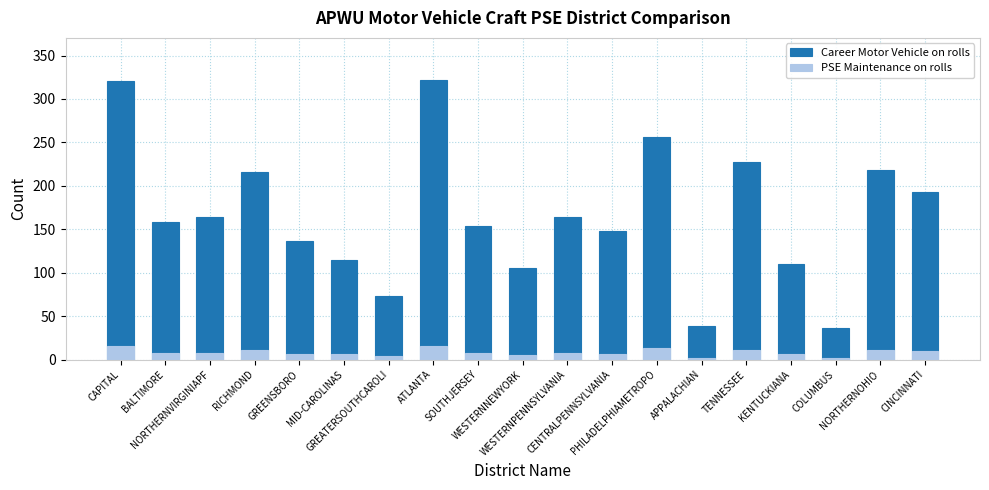

Which has a higher value, KENTUCKIANA or BALTIMORE?

BALTIMORE